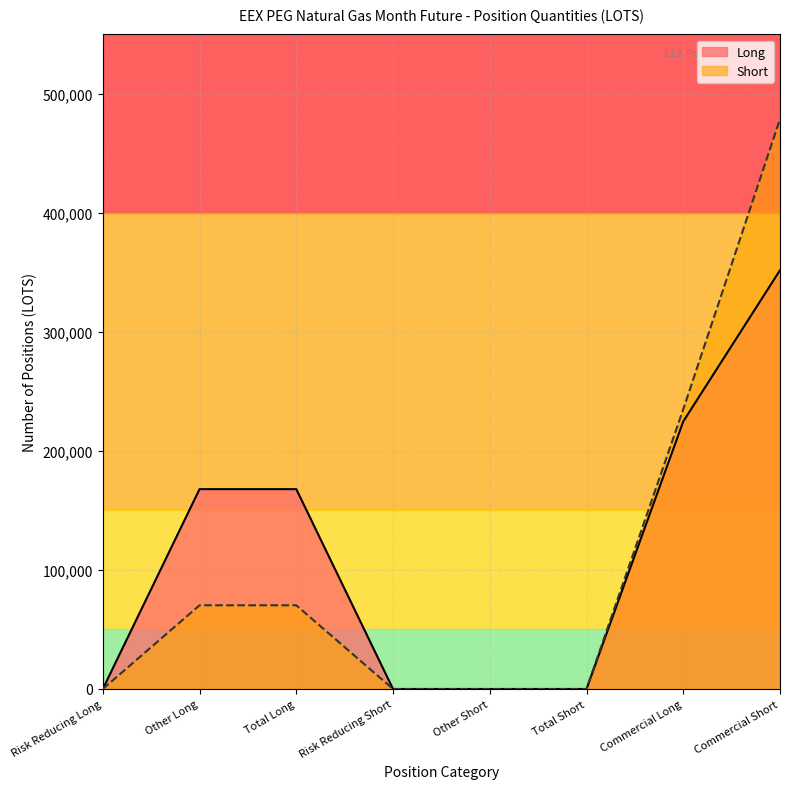

True or false: Long and Short cross at least once.

False